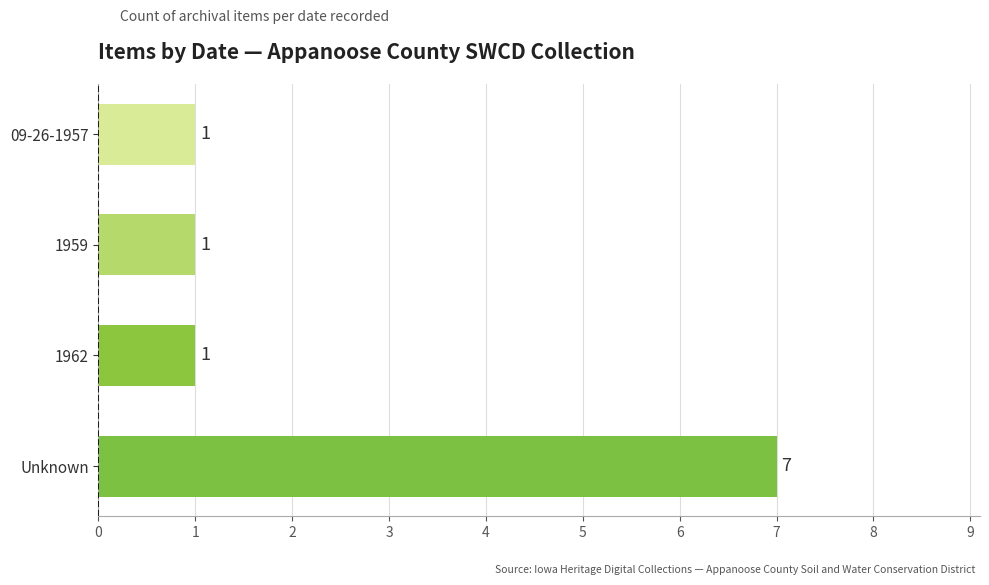

How many values are between 1 and 7?

4